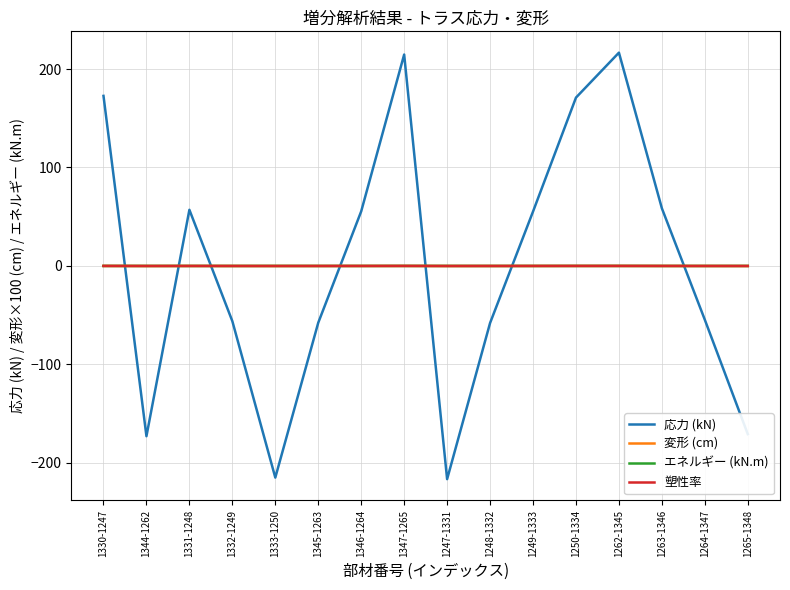

True or false: 応力 (kN) and 変形 (cm) intersect in this chart.

True